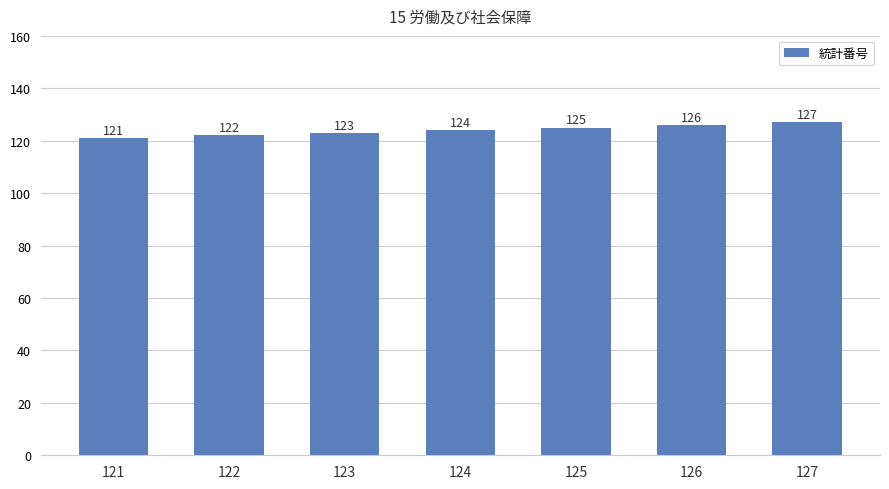

What is the difference between the second highest and second lowest values?

4